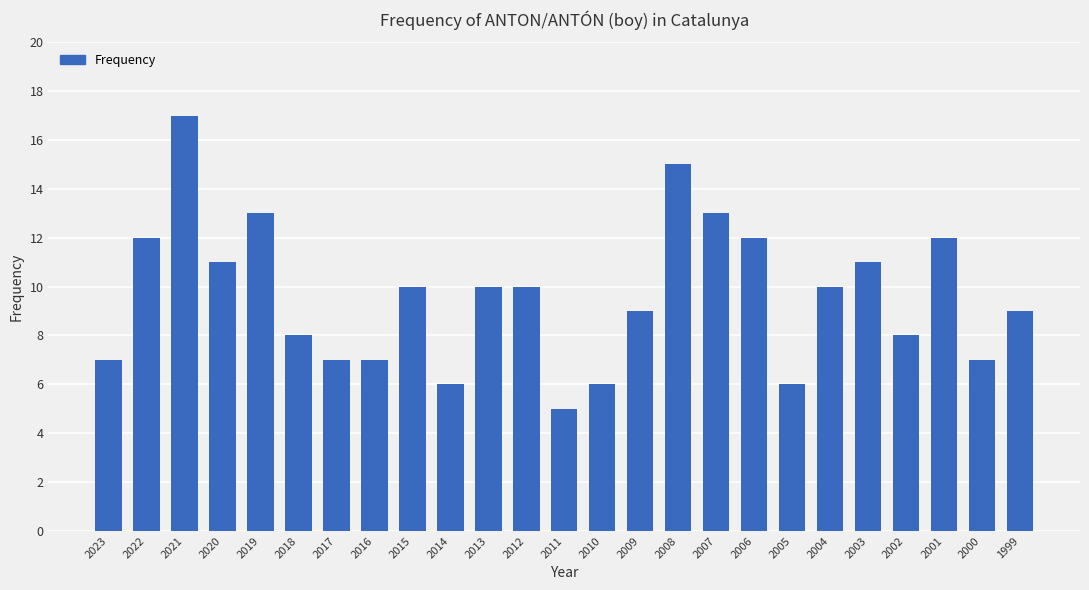

Which label corresponds to the smallest value in the chart?

2011